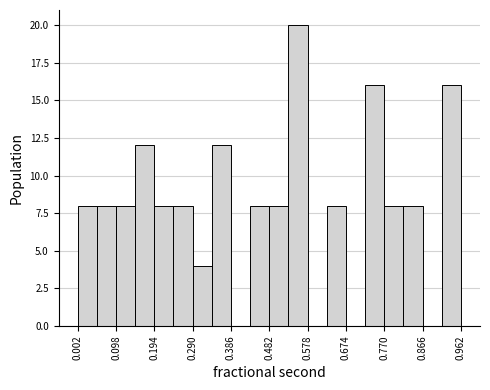

Which range on the x-axis has the tallest bar?

0.53 to 0.58